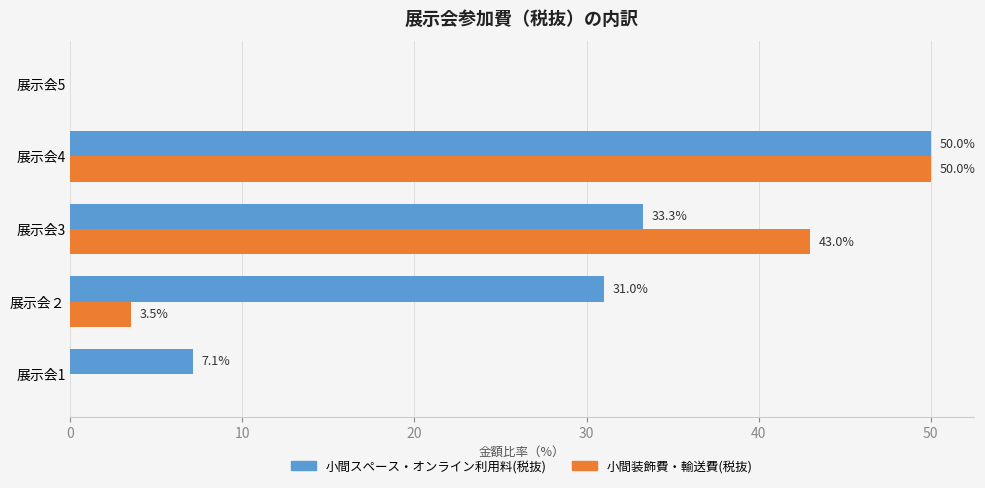

Between 展示会3 and 展示会5, which series saw the biggest shift?

小間装飾費・輸送費(税抜)